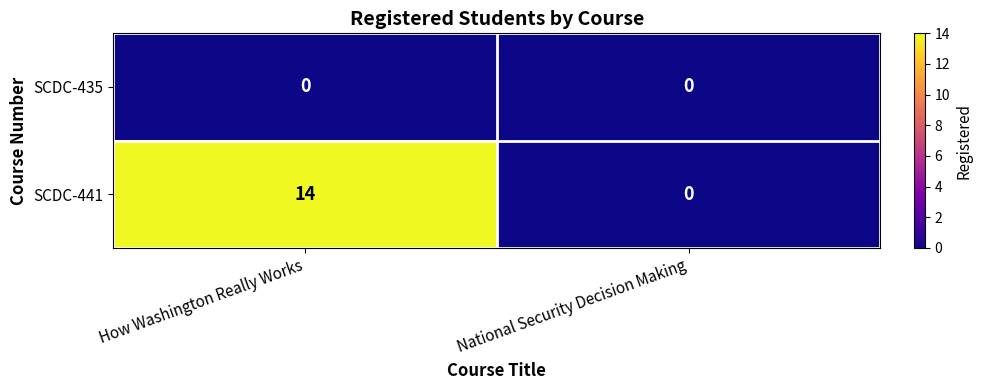

The SCDC-441 series shows -8 at National Security Decision Making. True or false?

False